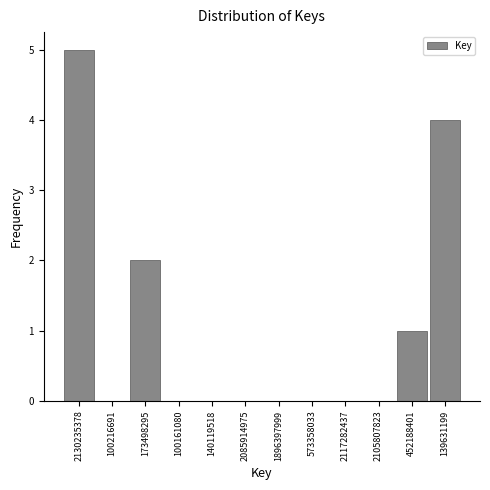

Reading right to left, what are all the values shown in this chart?

139631199=4	452188401=1	2105807823=0	2117282437=0	573358033=0	1896397999=0	2085914975=0	140119518=0	100161080=0	173498295=2	100216691=0	2130235378=5